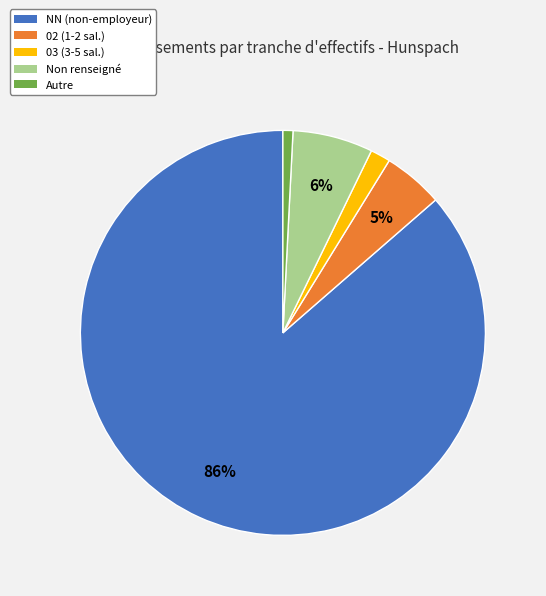

Is there a majority slice in this chart?

Yes